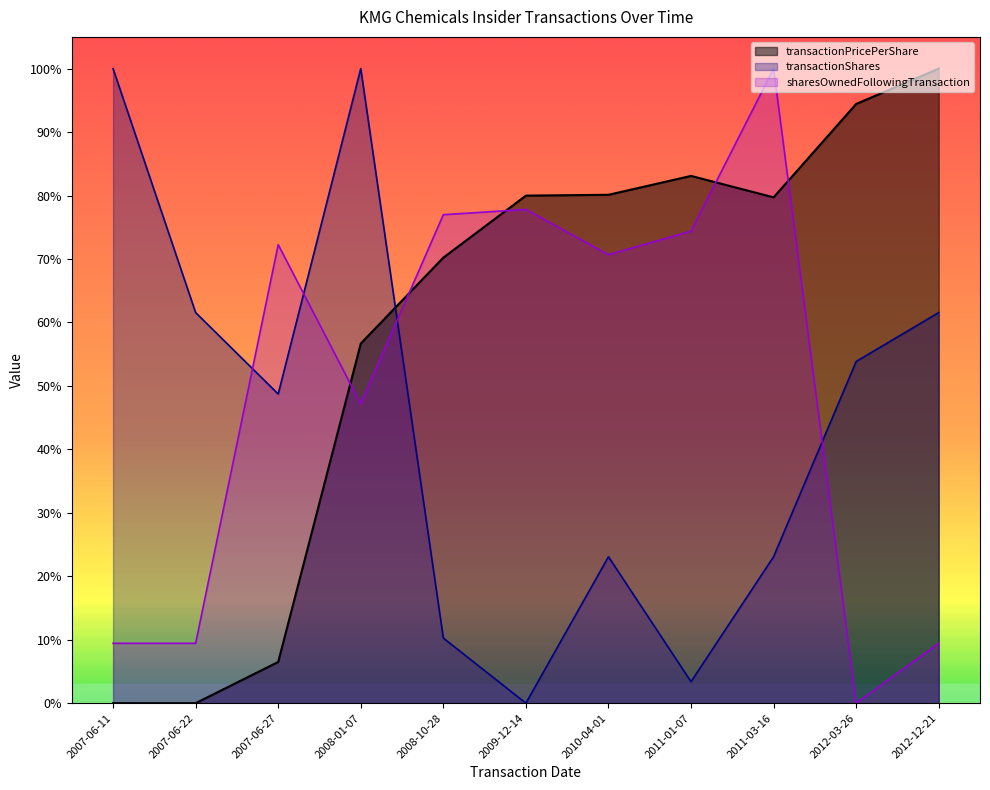

Reading left to right, what are all the values shown in this chart?

transactionPricePerShare: 0.0	0.0	0.1	0.6	0.7	0.8	0.8	0.8	0.8	0.9	1.0
transactionShares: 1.0	0.6	0.5	1.0	0.1	0.0	0.2	0.0	0.2	0.5	0.6
sharesOwnedFollowingTransaction: 0.1	0.1	0.7	0.5	0.8	0.8	0.7	0.7	1.0	0.0	0.1